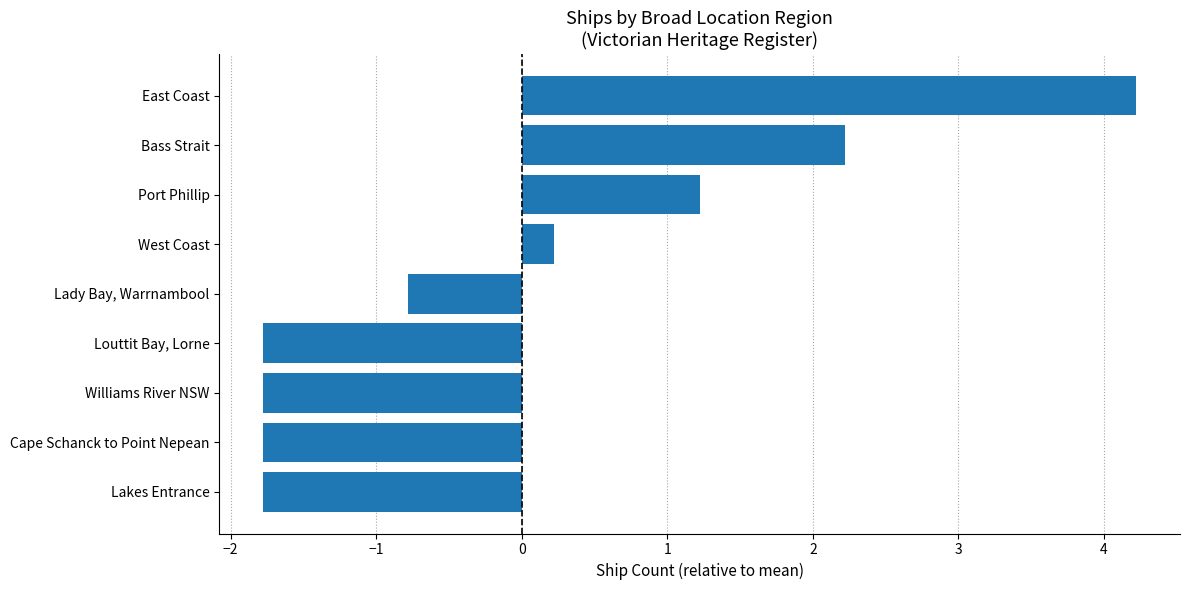

True or false: the data shows -0.8 at Louttit Bay, Lorne.

False